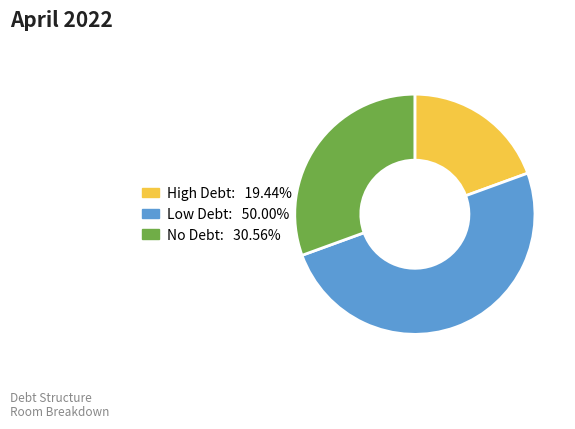

Do High Debt: 19.44% and Low Debt: 50.00% together represent more than half of the pie?

Yes